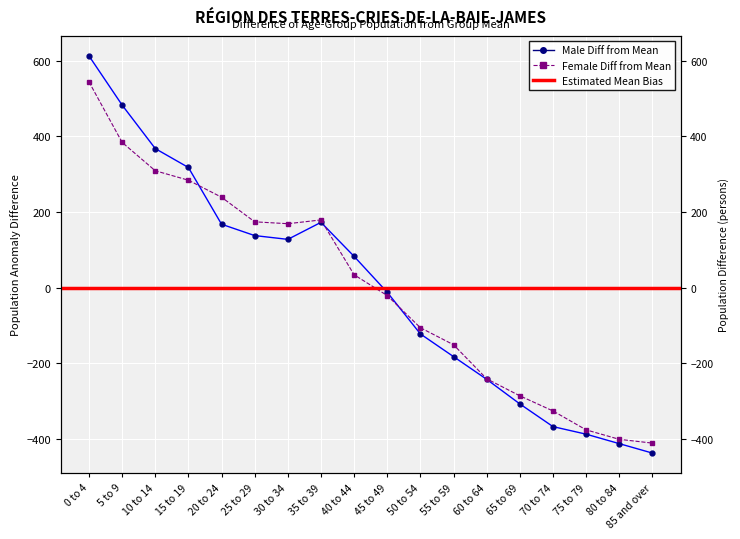

At which label is Male closest to 87?

40 to 44